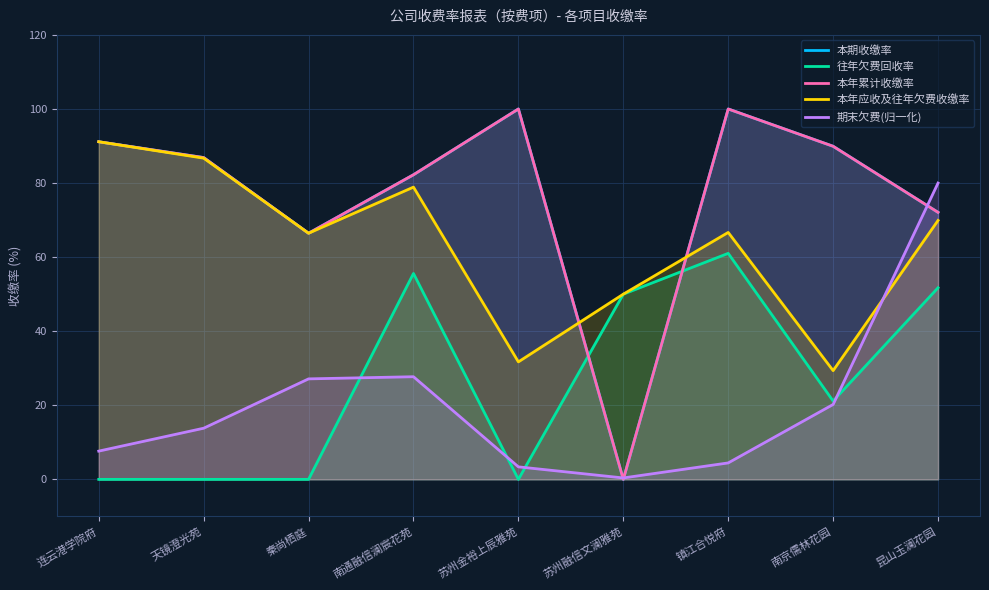

What is the label of the 6th point from the right?

南通融信澜宸花苑